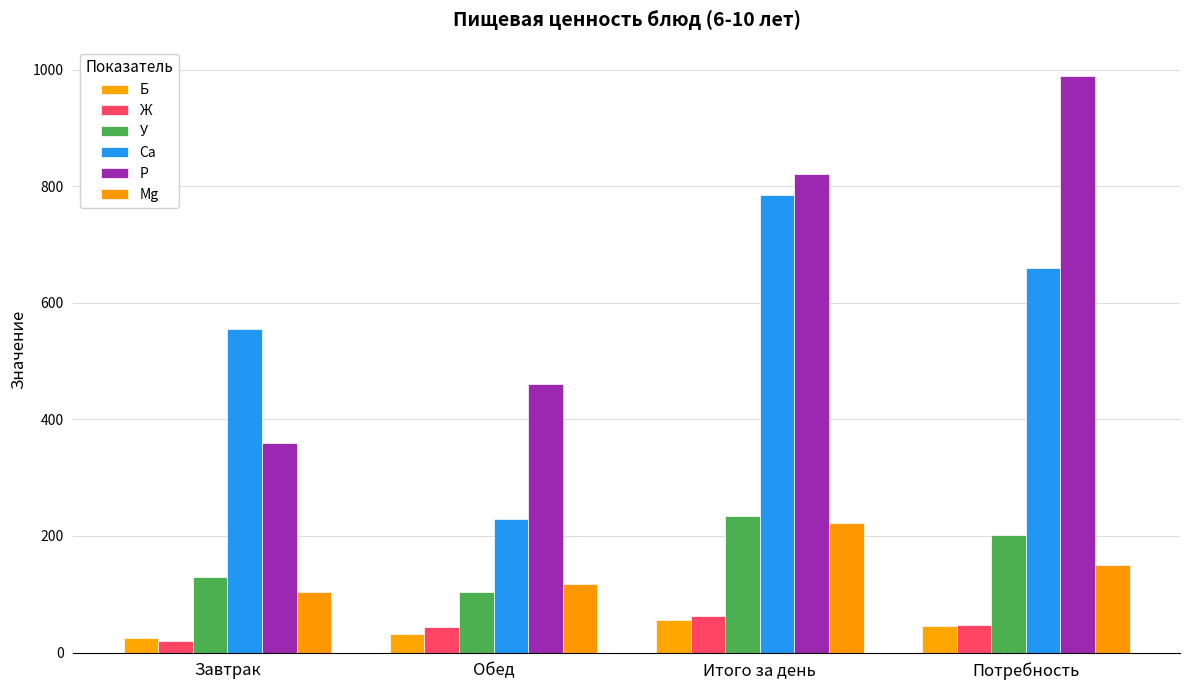

At which category is the sum across all series the highest?

Итого за день